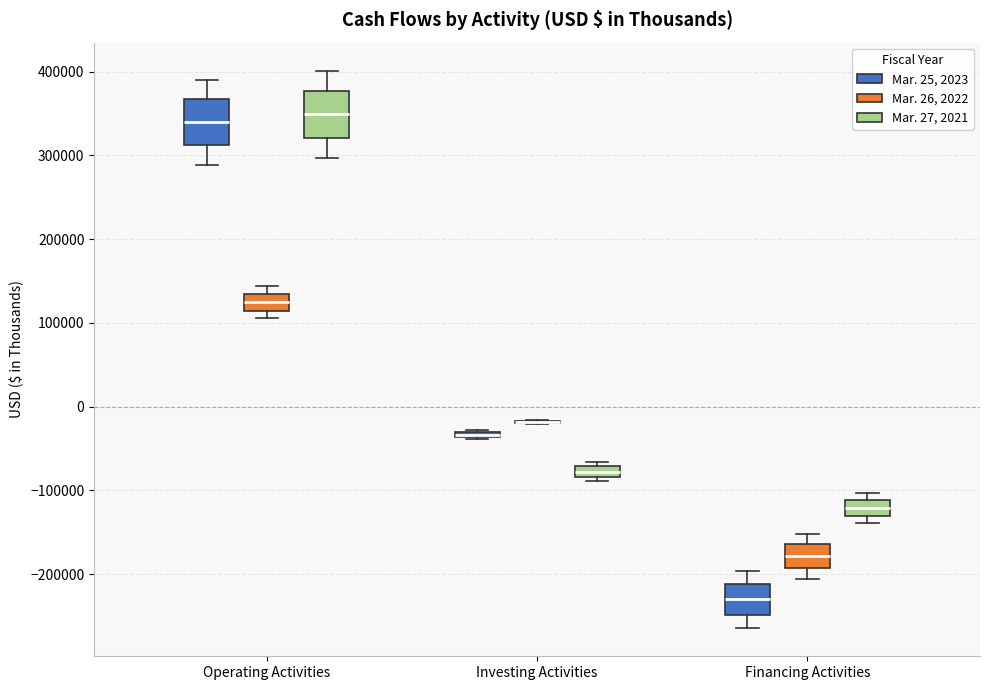

Where does the median line of the box for Financing Activities (Mar. 27, 2021) sit on the y-axis? The values are not printed on the chart, so give them approximately, as read against the axis.

-120000